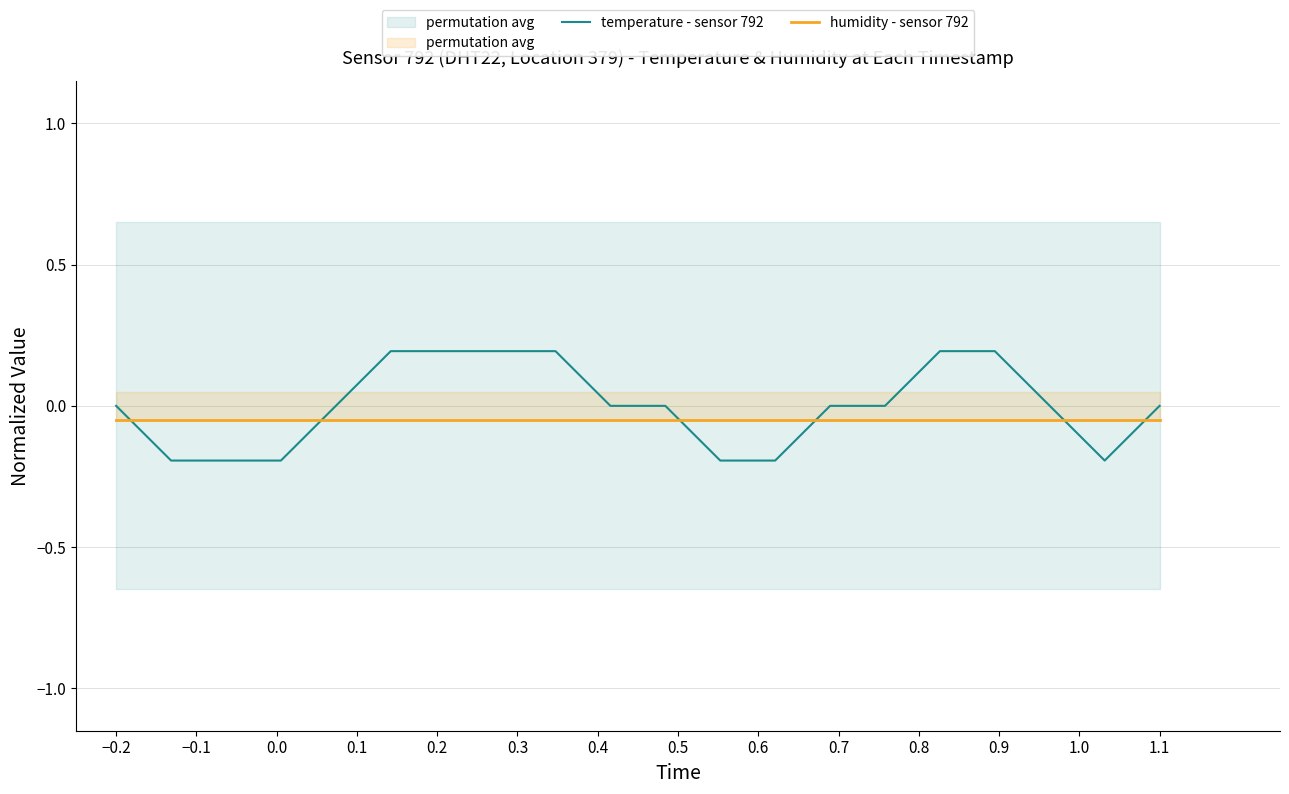

Reading right to left, what are all the values shown in this chart?

temperature - sensor 792: 0.0	-0.2	0.0	0.2	0.2	0.0	0.0	-0.2	-0.2	0.0	0.0	0.2	0.2	0.2	0.2	0.0	-0.2	-0.2	-0.2	0.0
humidity - sensor 792: -0.1	-0.1	-0.1	-0.1	-0.1	-0.1	-0.1	-0.1	-0.1	-0.1	-0.1	-0.1	-0.1	-0.1	-0.1	-0.1	-0.1	-0.1	-0.1	-0.1